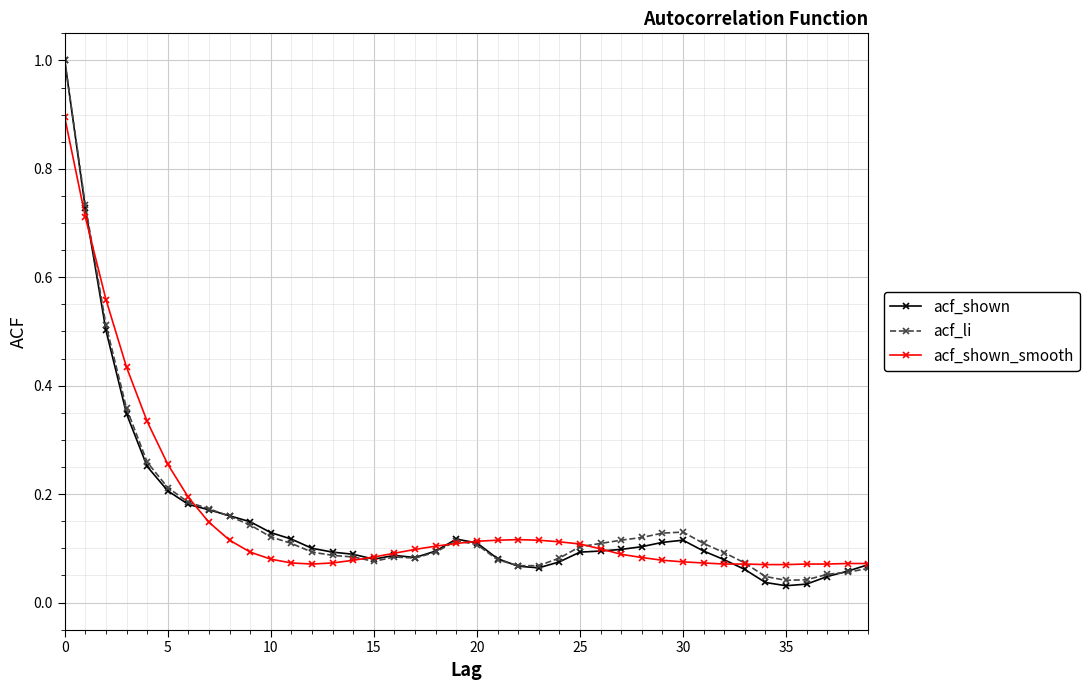

At how many categories does at least one series exceed 0?

40